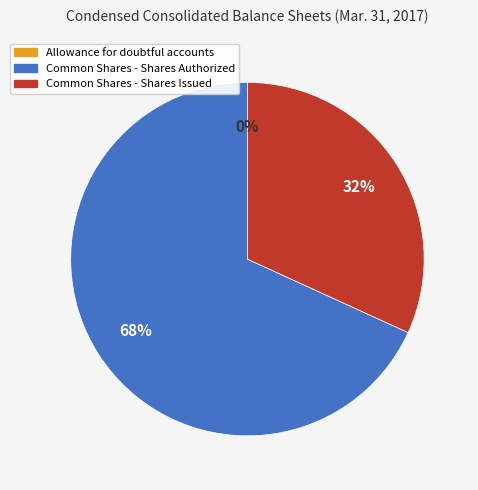

What percentage is the Common Shares - Shares Issued slice, to the nearest percent?

32%